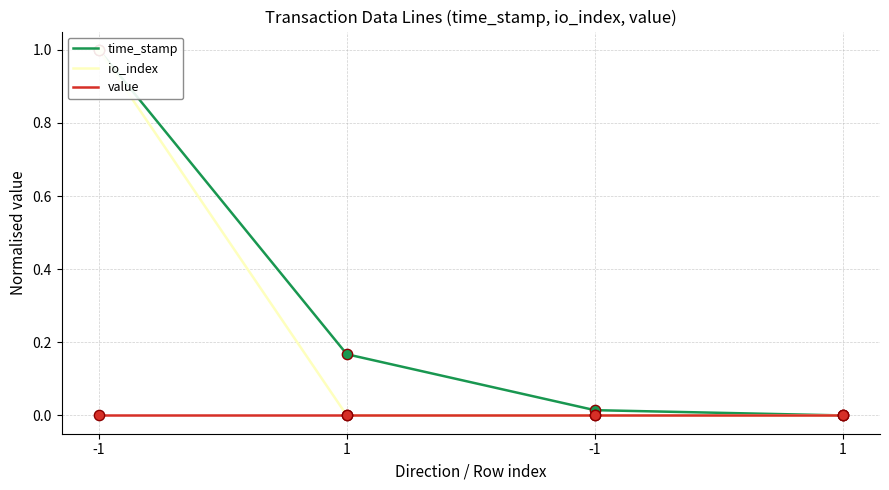

At how many categories does at least one series exceed 0?

3